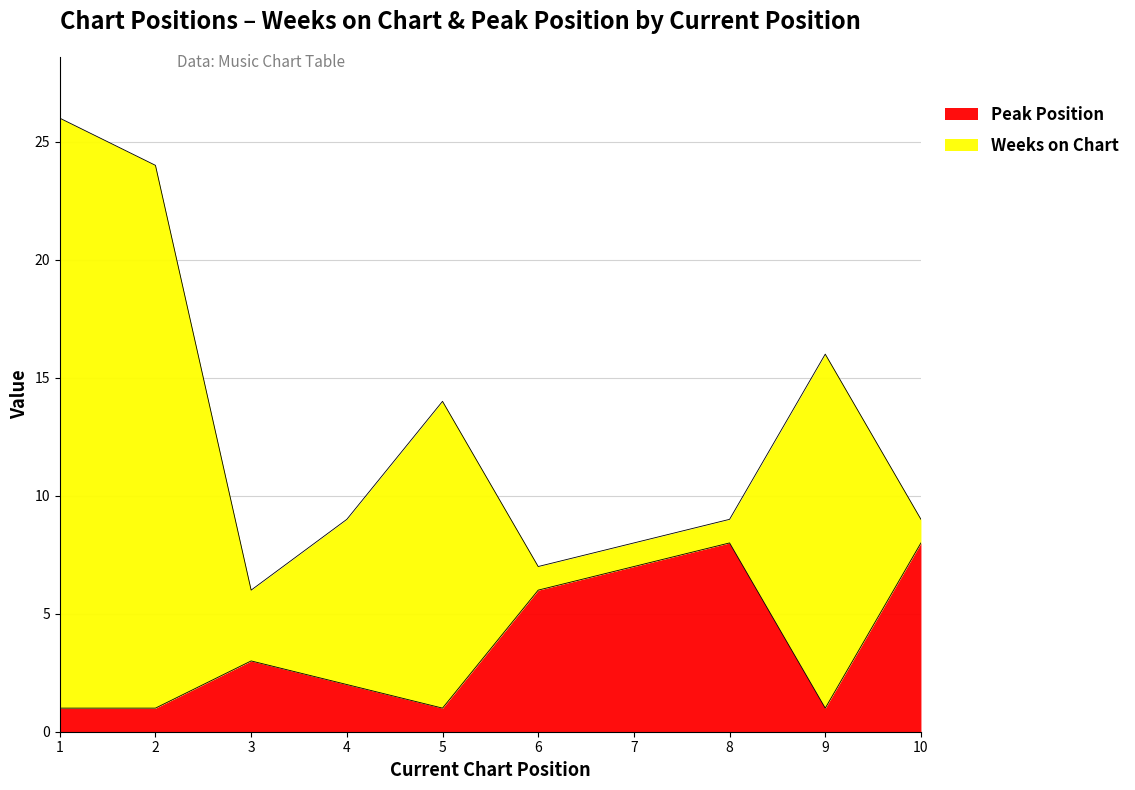

List the labels in order of value, largest first.

8, 10, 7, 6, 3, 4, 1, 2, 5, 9